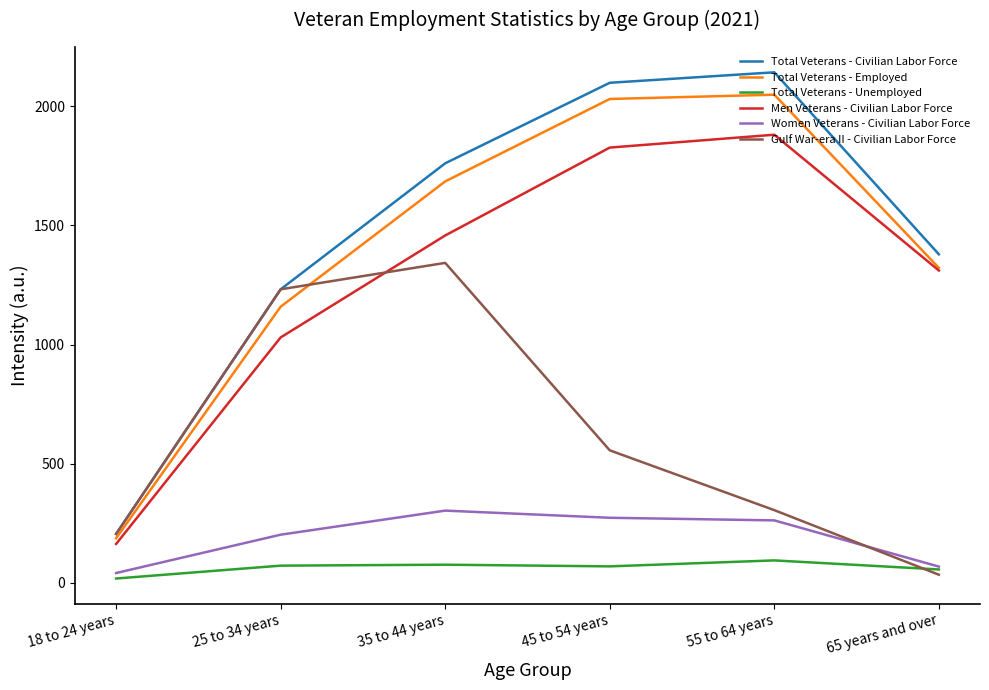

At which label does Total Veterans - Employed reach its minimum?

18 to 24 years